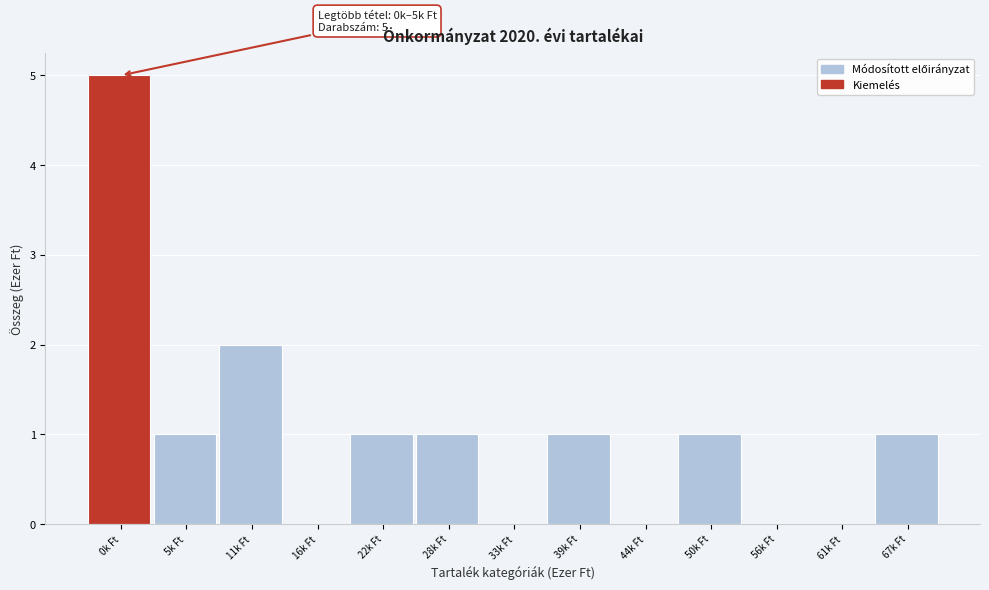

Reading left to right, what are all the values shown in this chart?

0k Ft=5	5k Ft=1	11k Ft=2	16k Ft=0	22k Ft=1	28k Ft=1	33k Ft=0	39k Ft=1	44k Ft=0	50k Ft=1	56k Ft=0	61k Ft=0	67k Ft=1